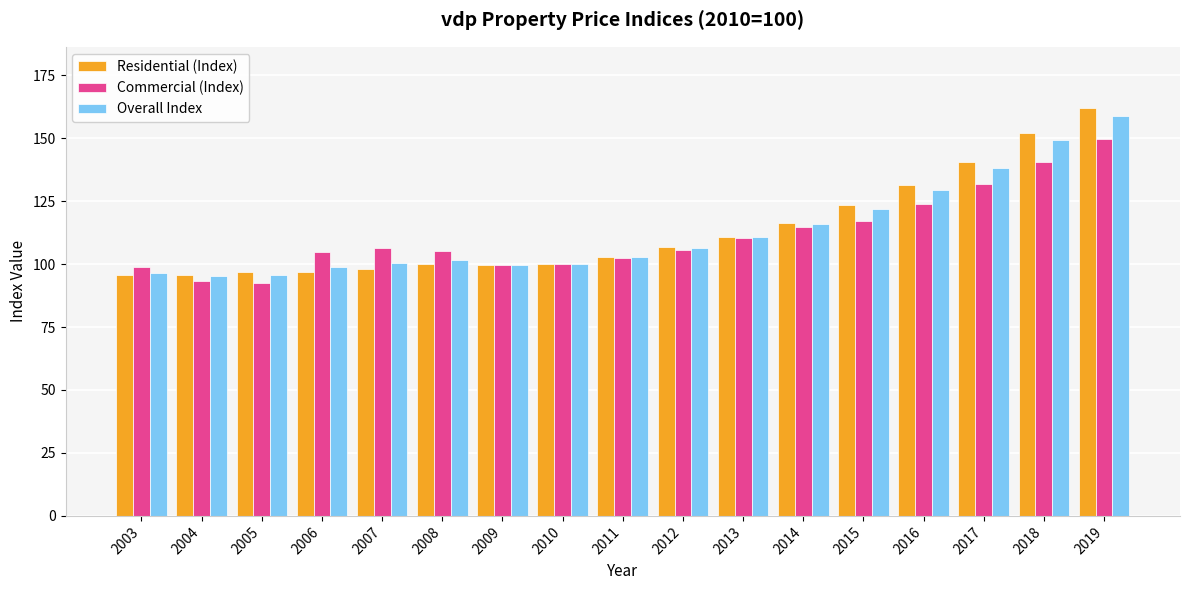

What is the lowest value of the Commercial (Index) series?

92.6